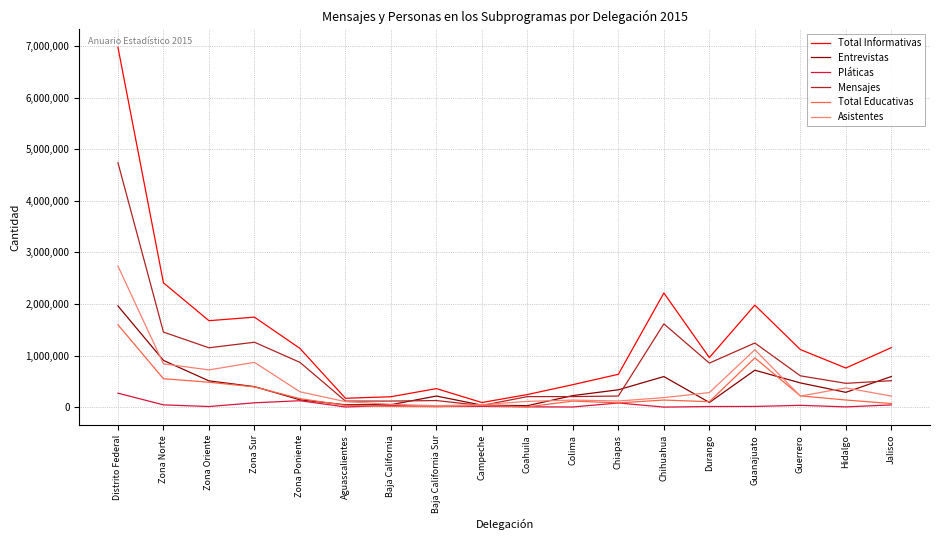

What is the total value across all series at Zona Oriente?

4562660